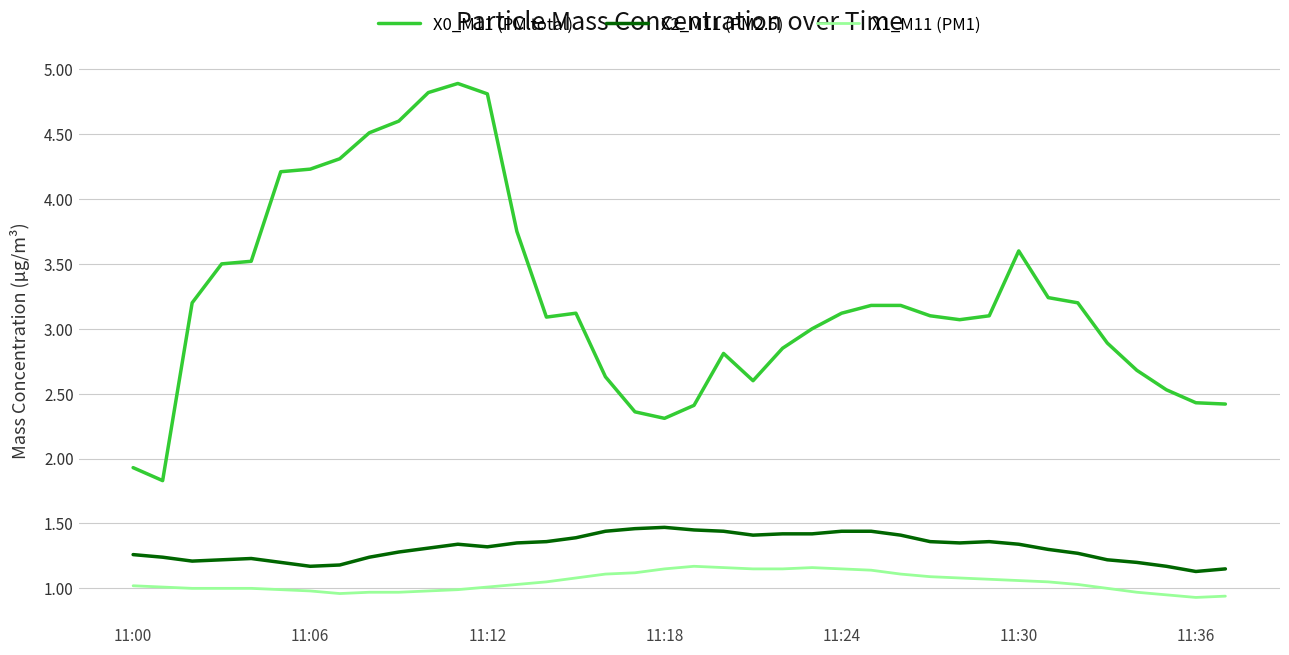

Does the chart have visible grid lines?

Yes